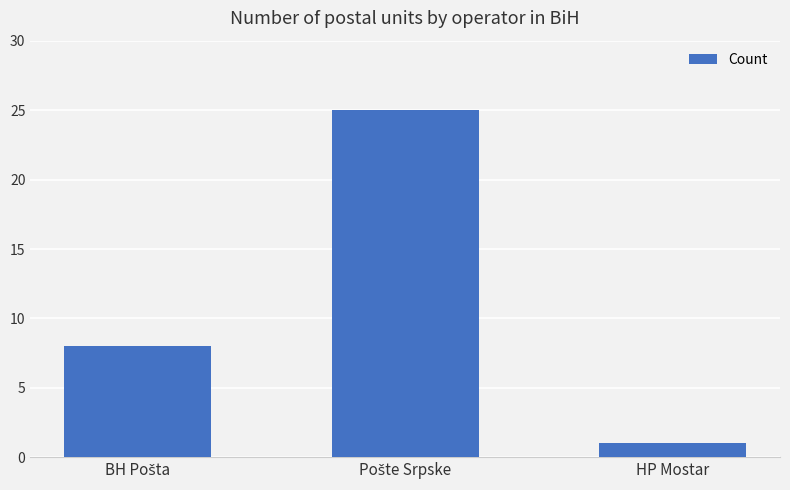

What is the label of the 1st bar from the right?

HP Mostar